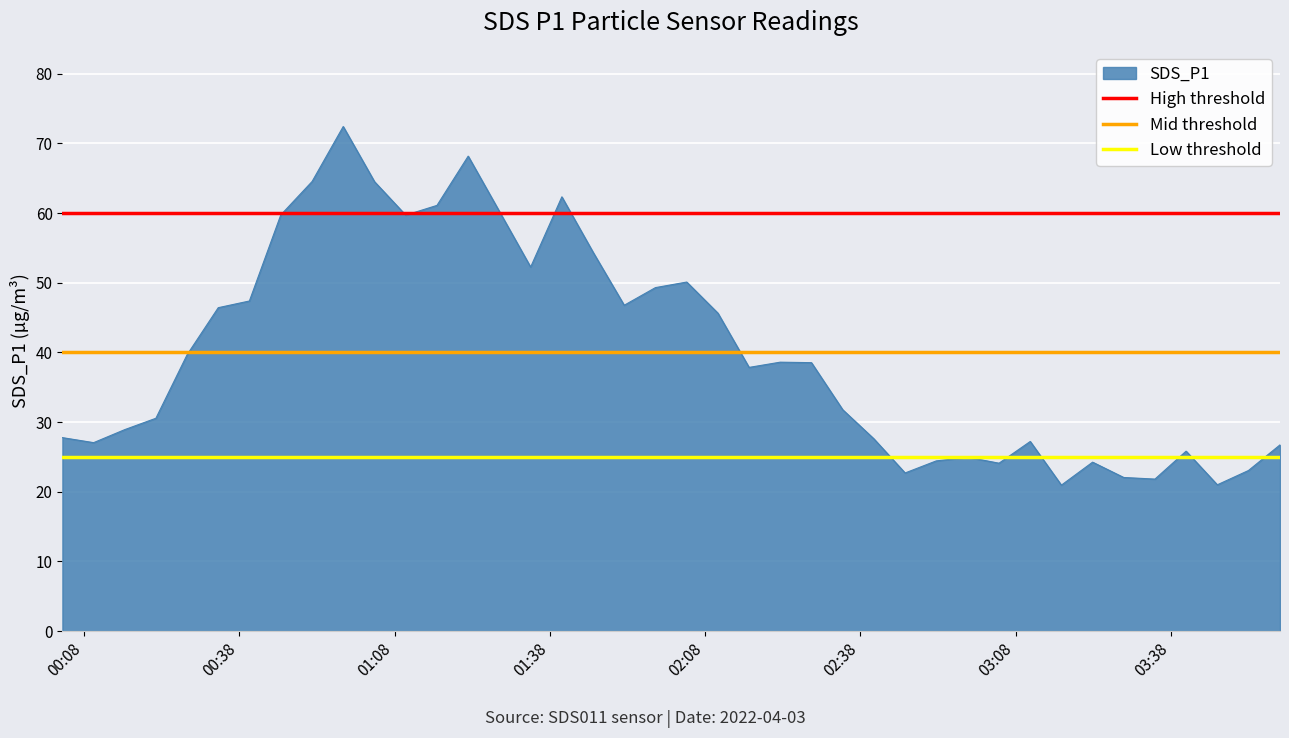

What is the maximum value for SDS_P1?

72.4